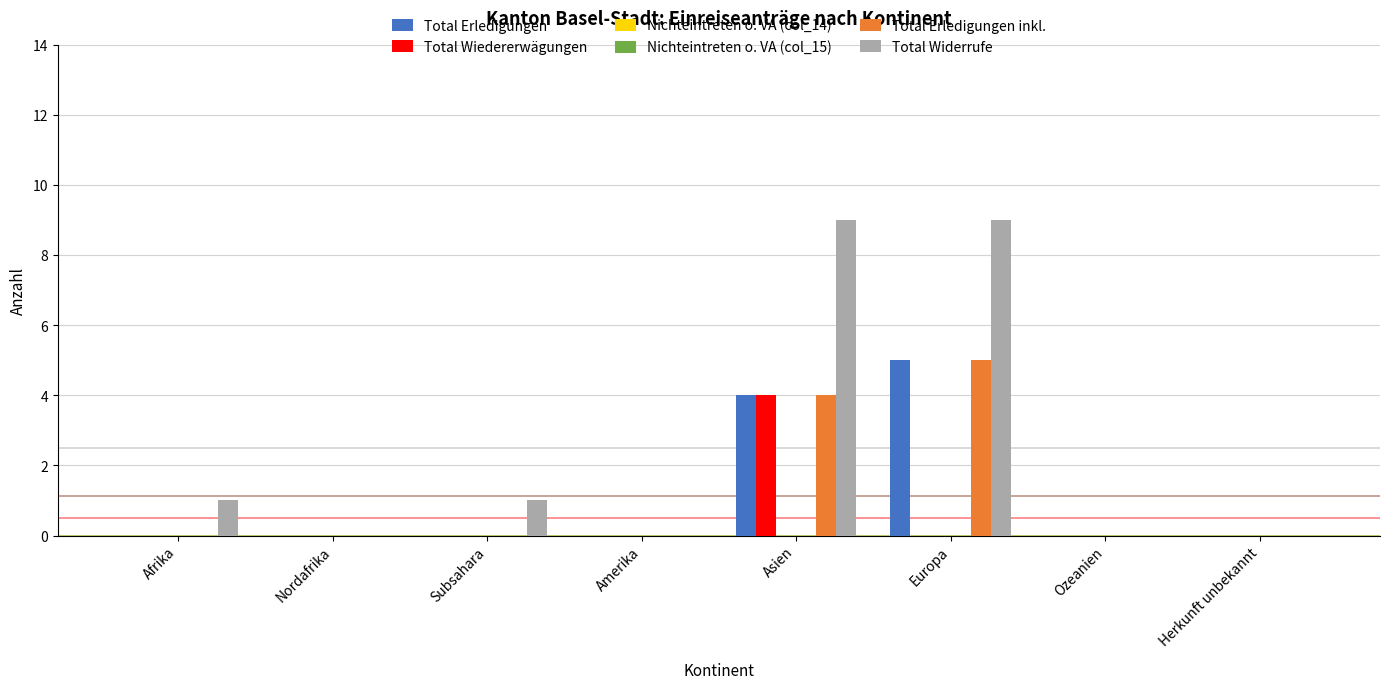

Which series changed the most between Subsahara and Herkunft unbekannt?

Total Widerrufe